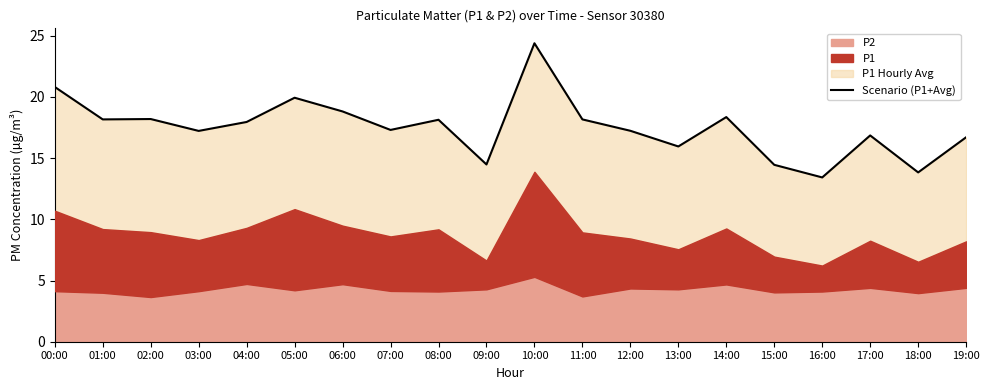

Which label corresponds to the smallest value in the chart?

16:00